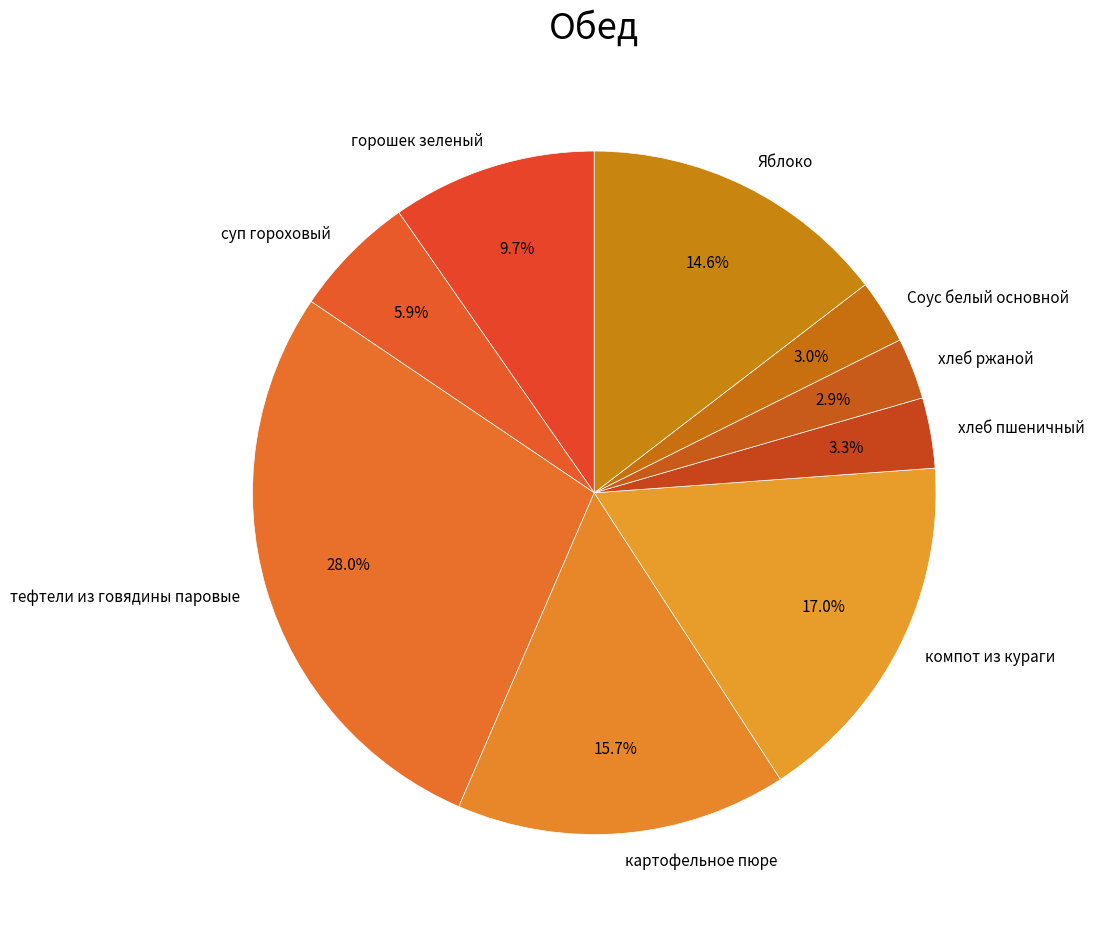

Combined, do Яблоко and компот из кураги account for over 50%?

No